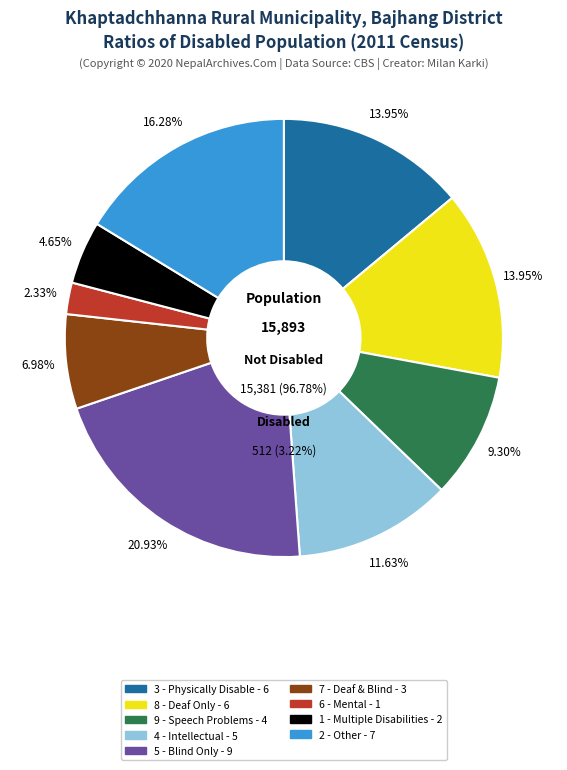

What is the largest slice in the pie chart?

5